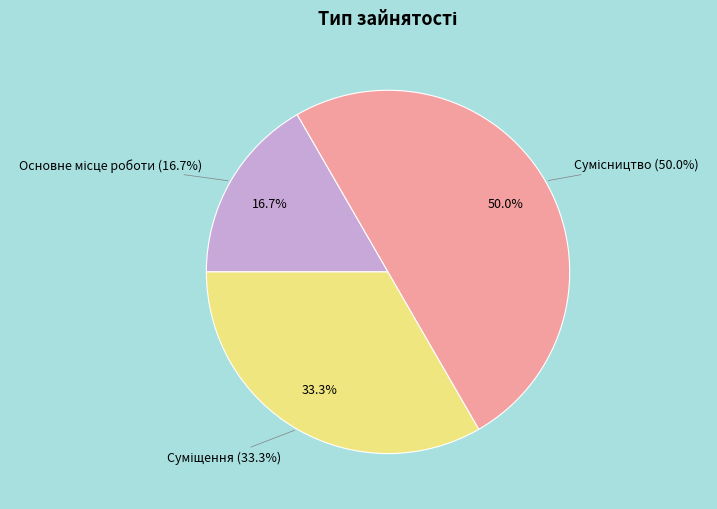

Is it true that Суміщення is 44% of the pie?

False